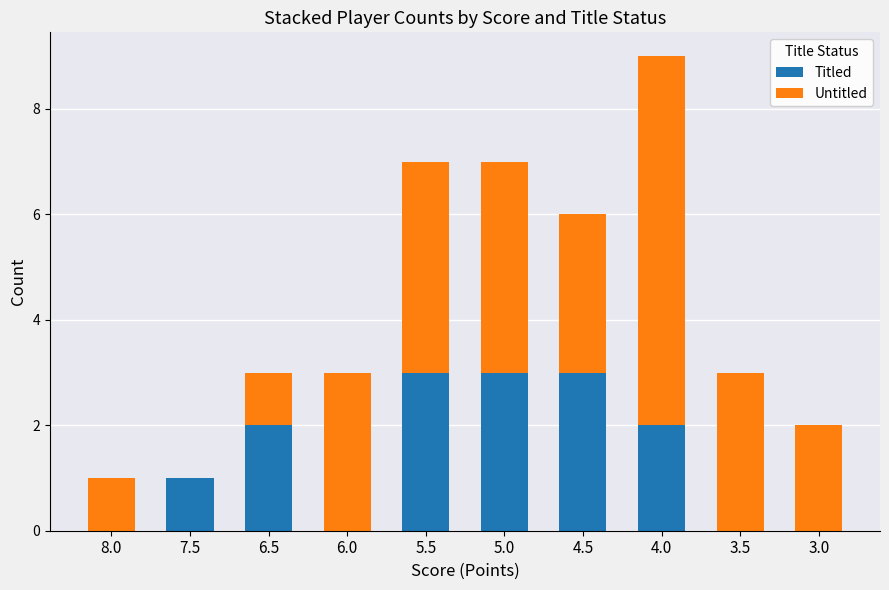

The value of Titled at 5.0 is 3. True or false?

True